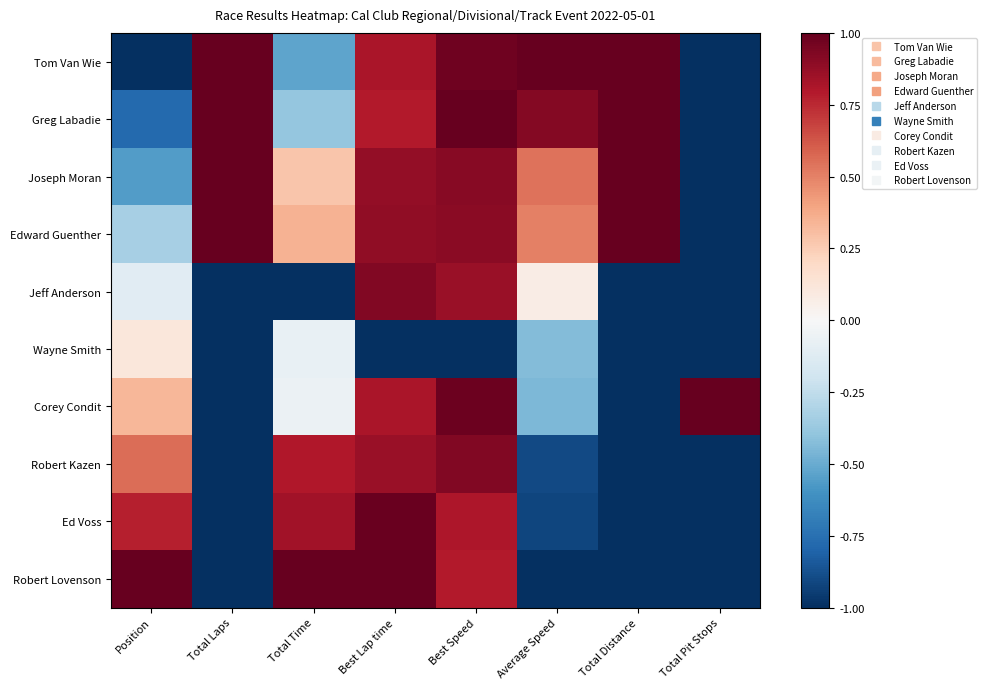

What is the total value across all series at Total Laps?

-2.0